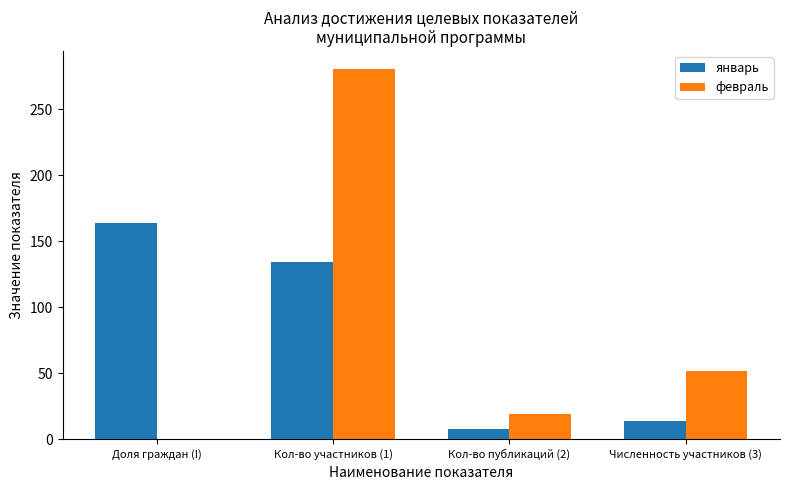

What is the highest value of the январь series?

163.5